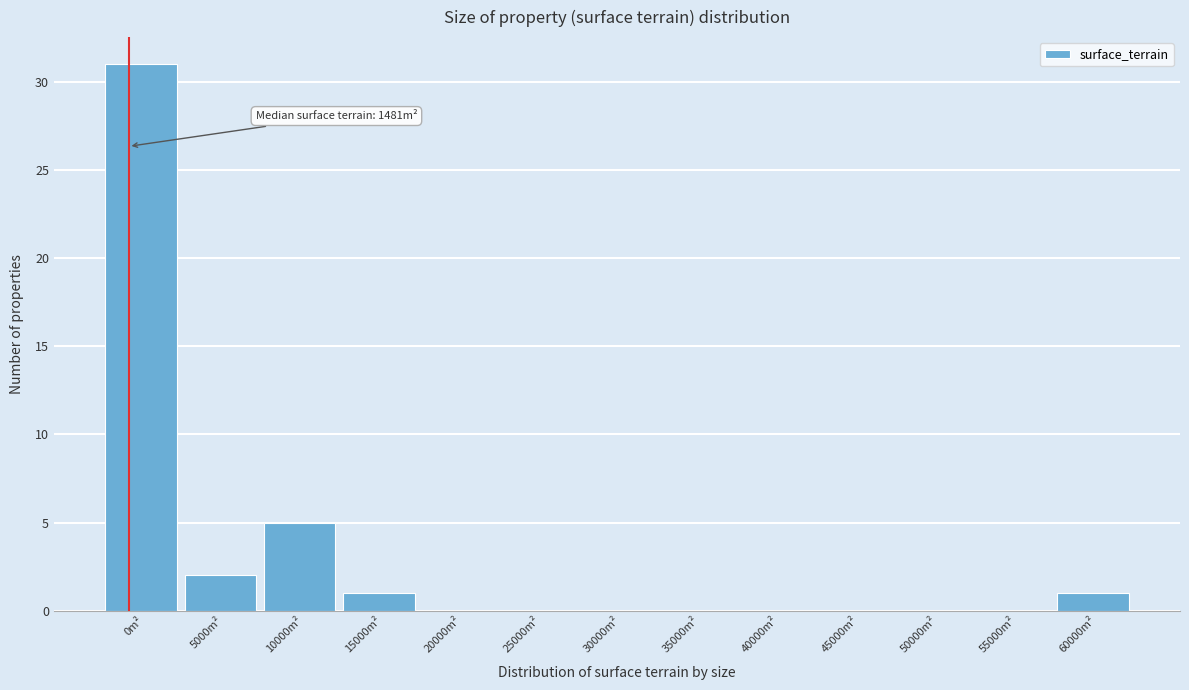

Reading right to left, transcribe all the data shown in this chart.

60000m²=1	55000m²=0	50000m²=0	45000m²=0	40000m²=0	35000m²=0	30000m²=0	25000m²=0	20000m²=0	15000m²=1	10000m²=5	5000m²=2	0m²=31